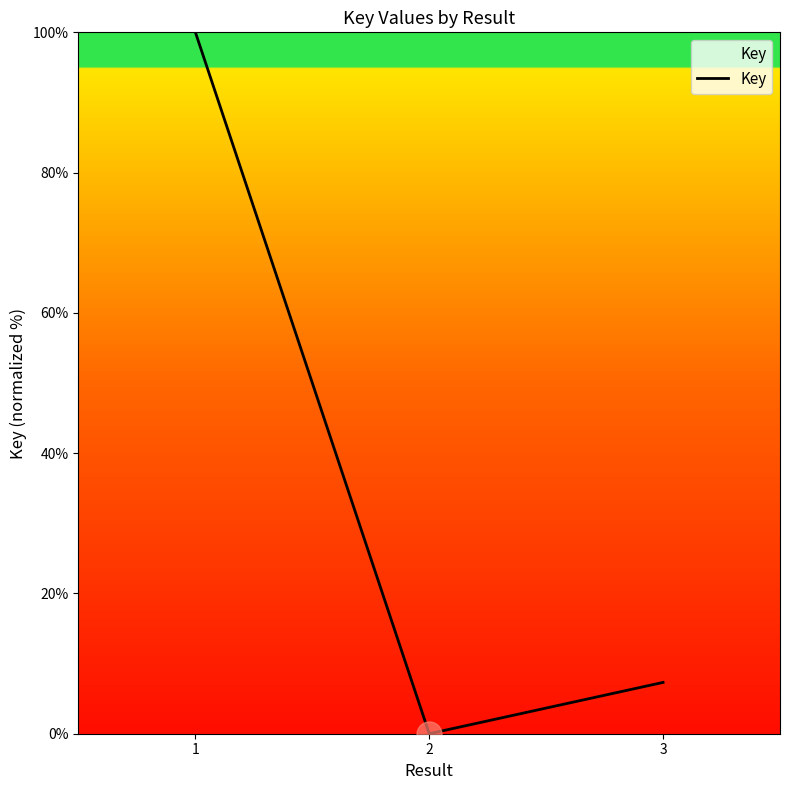

Read the value at 1.

100.0